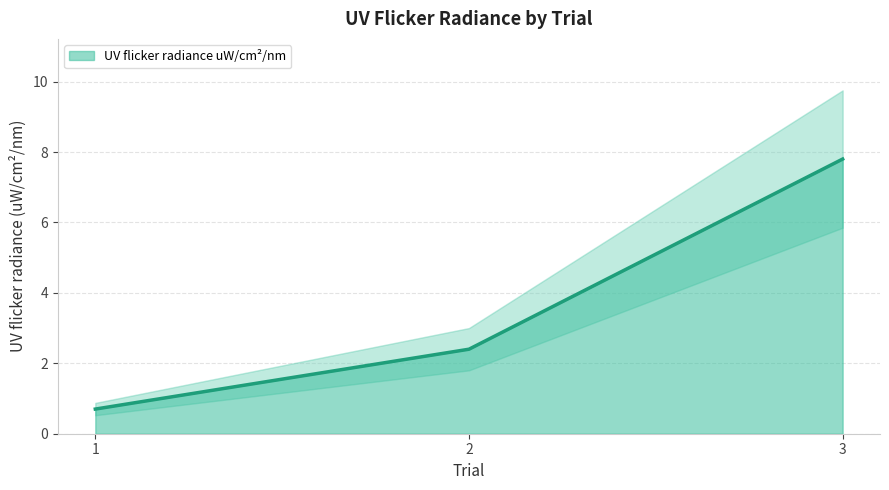

How many values exceed 2?

2